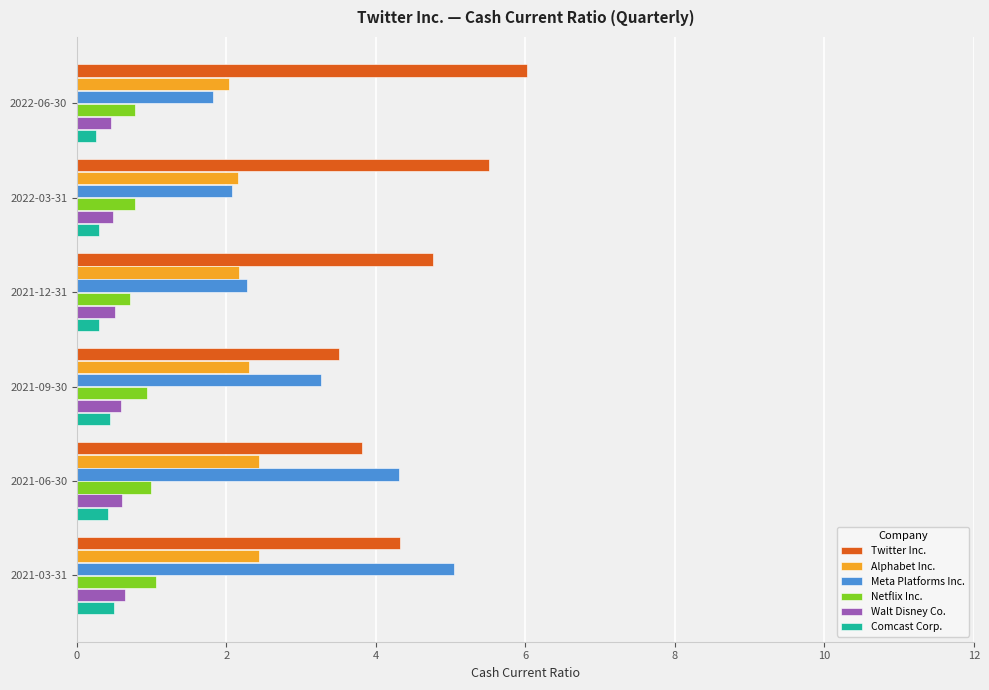

Is it true that Netflix Inc. equals 0.2 at 2021-06-30?

False